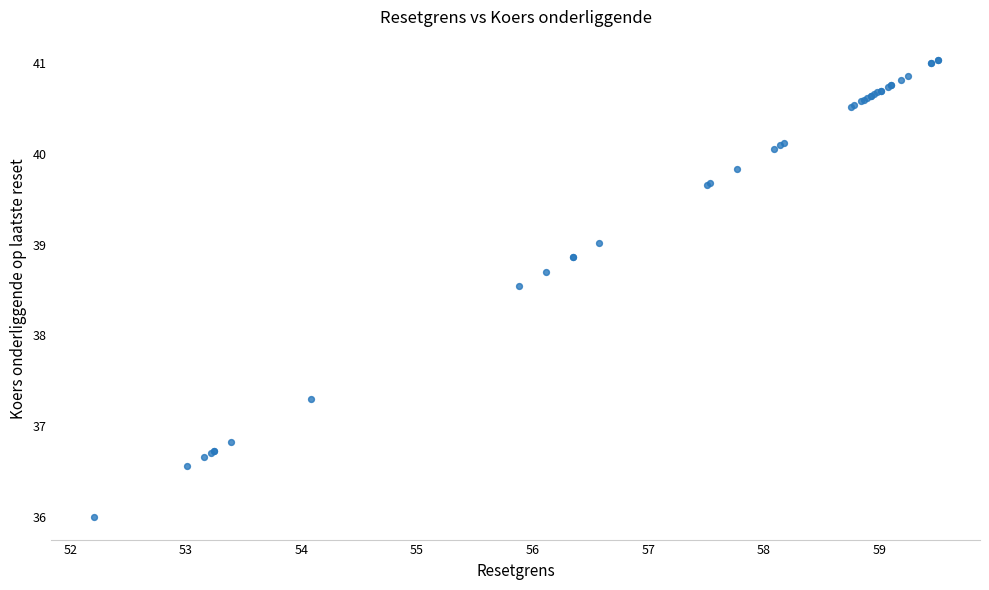

What Y value in the scatter plot is closest to 38?

38.5